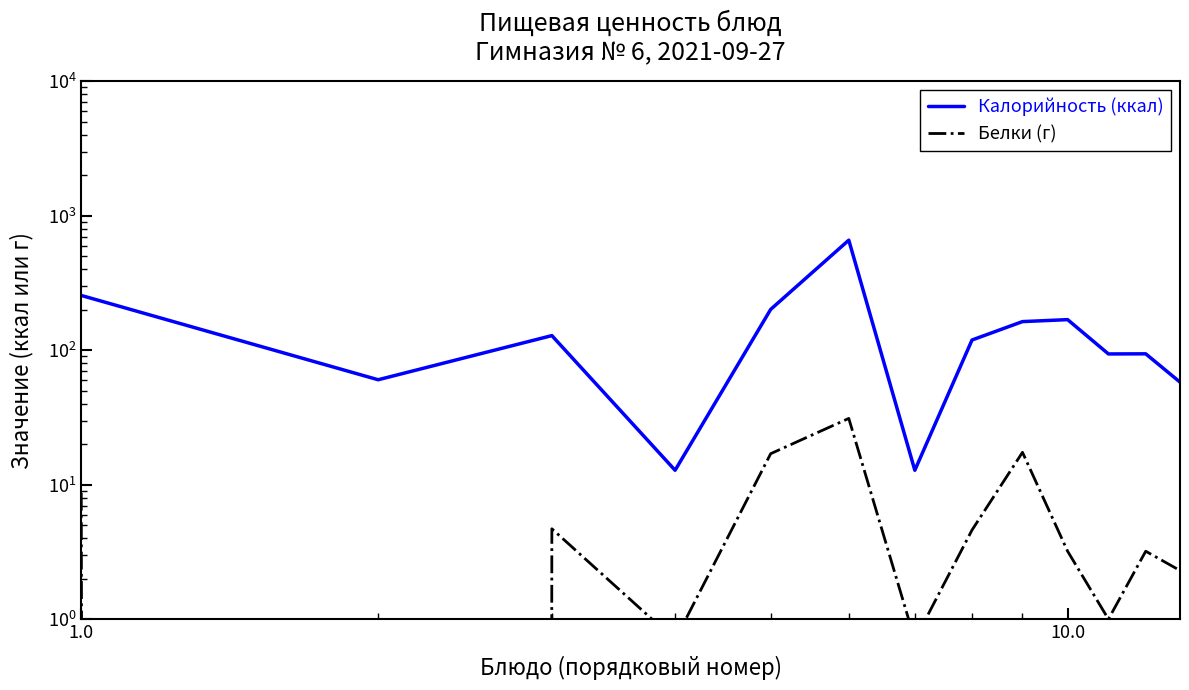

At which category does the chart reach its minimum across all series?

1.0